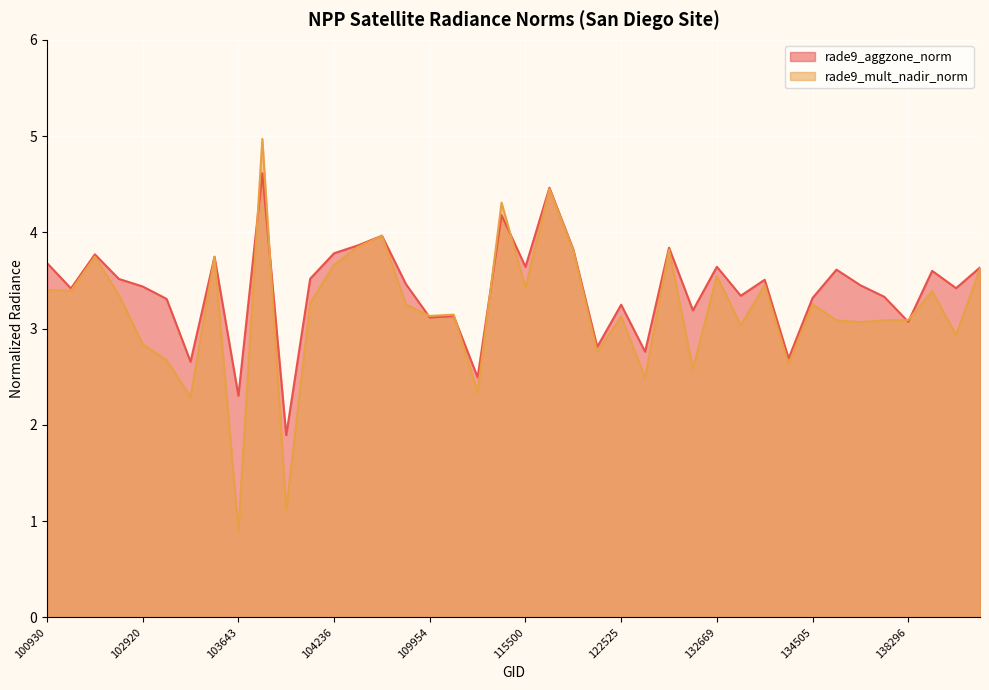

Between 133040 and 115378, which is larger?

115378